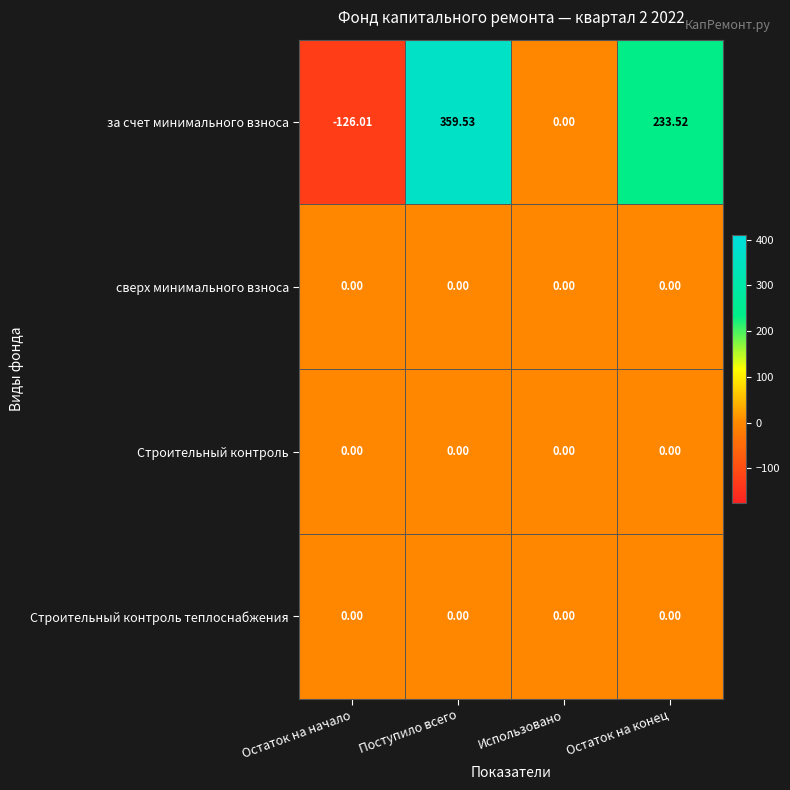

What is the difference between the highest and lowest values at Остаток на начало?

126.0